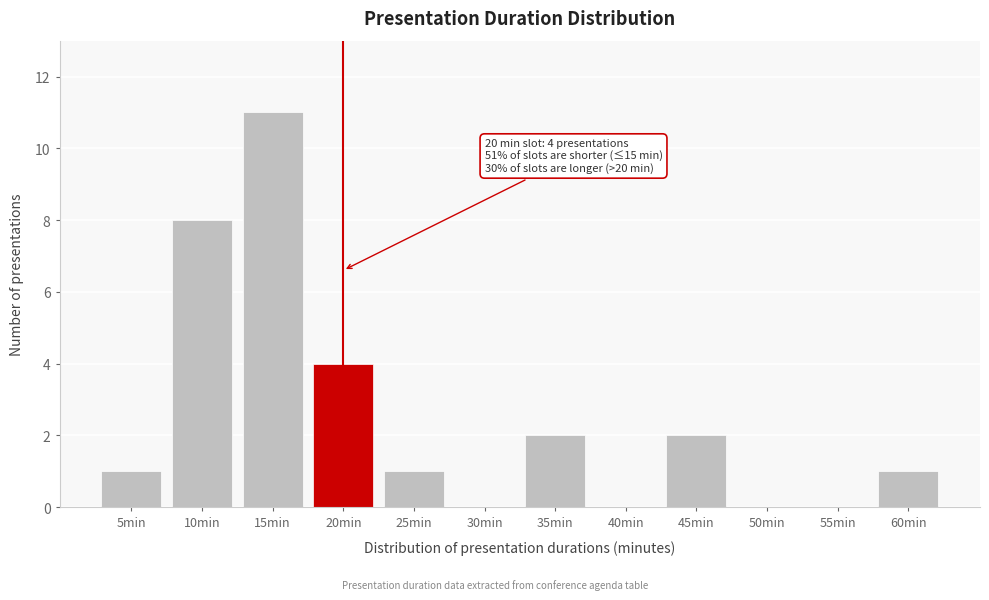

Reading left to right, transcribe all the data shown in this chart.

5min=1	10min=8	15min=11	20min=4	25min=1	30min=0	35min=2	40min=0	45min=2	50min=0	55min=0	60min=1